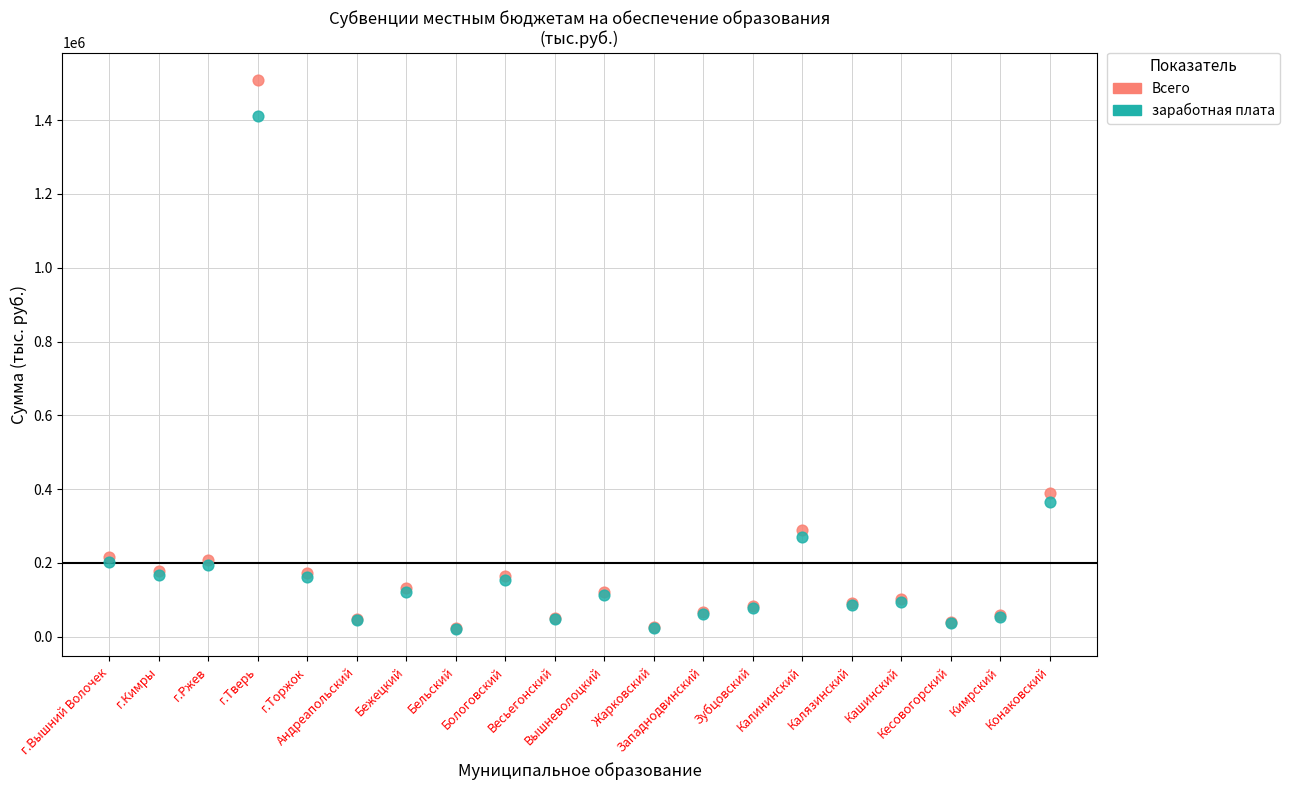

Across all series, what Y value is closest to 765173?

389616